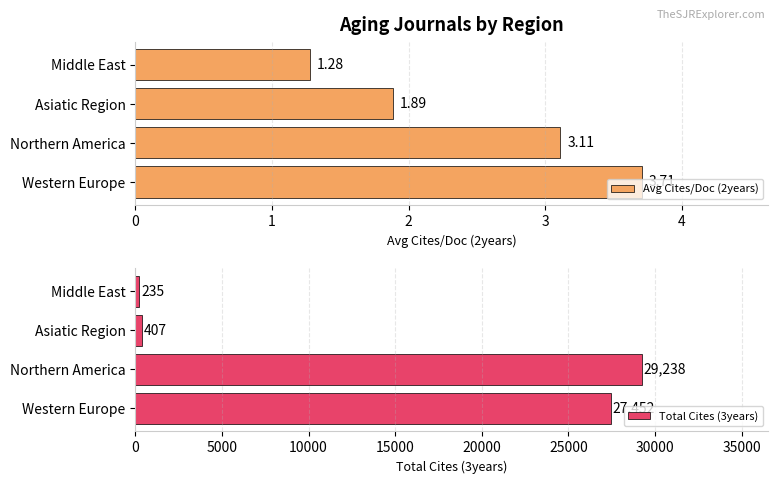

At which label does Avg Cites/Doc (2years) reach its minimum?

Middle East